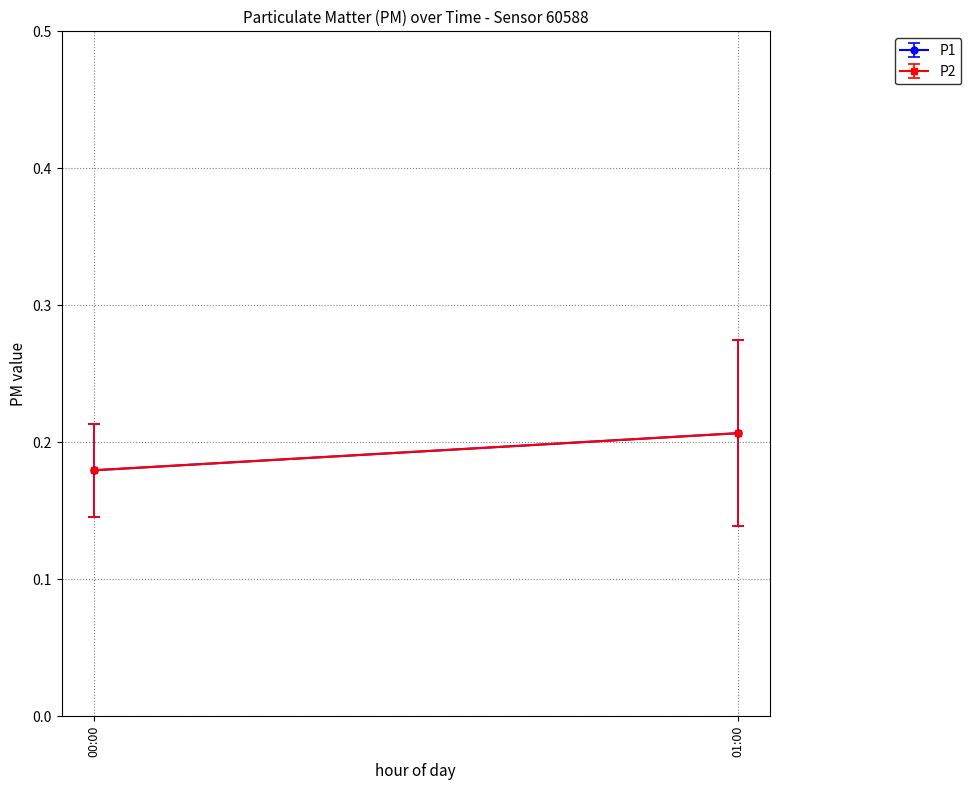

Rank the series at 01:00 from lowest to highest value.

P1, P2